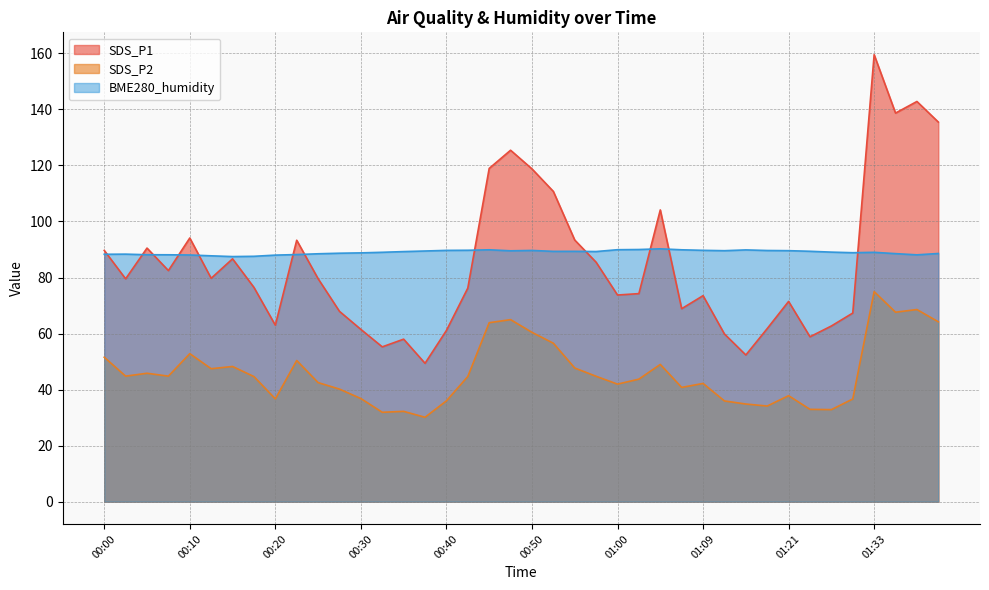

True or false: BME280_humidity has more than 1 points higher than both neighbors.

True